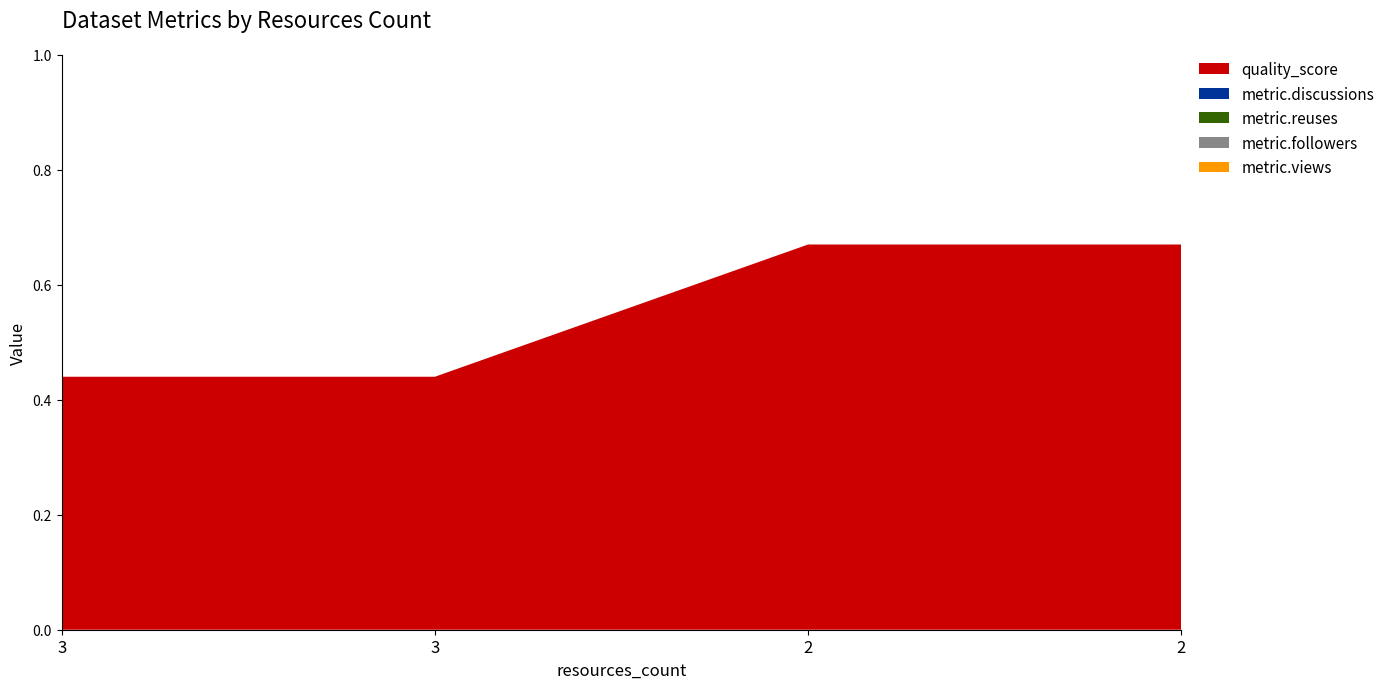

Reading left to right, transcribe all the data shown in this chart.

quality_score: 3=0.4	3=0.4	2=0.7	2=0.7
metric.discussions: 3=0.0	3=0.0	2=0.0	2=0.0
metric.reuses: 3=0.0	3=0.0	2=0.0	2=0.0
metric.followers: 3=0.0	3=0.0	2=0.0	2=0.0
metric.views: 3=0.0	3=0.0	2=0.0	2=0.0